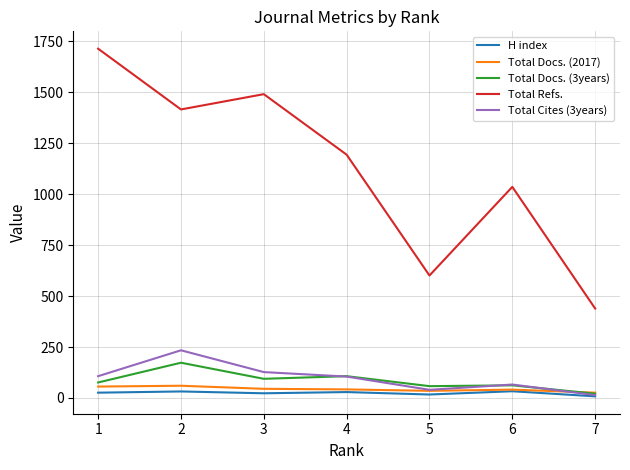

What is the maximum value for H index?

33